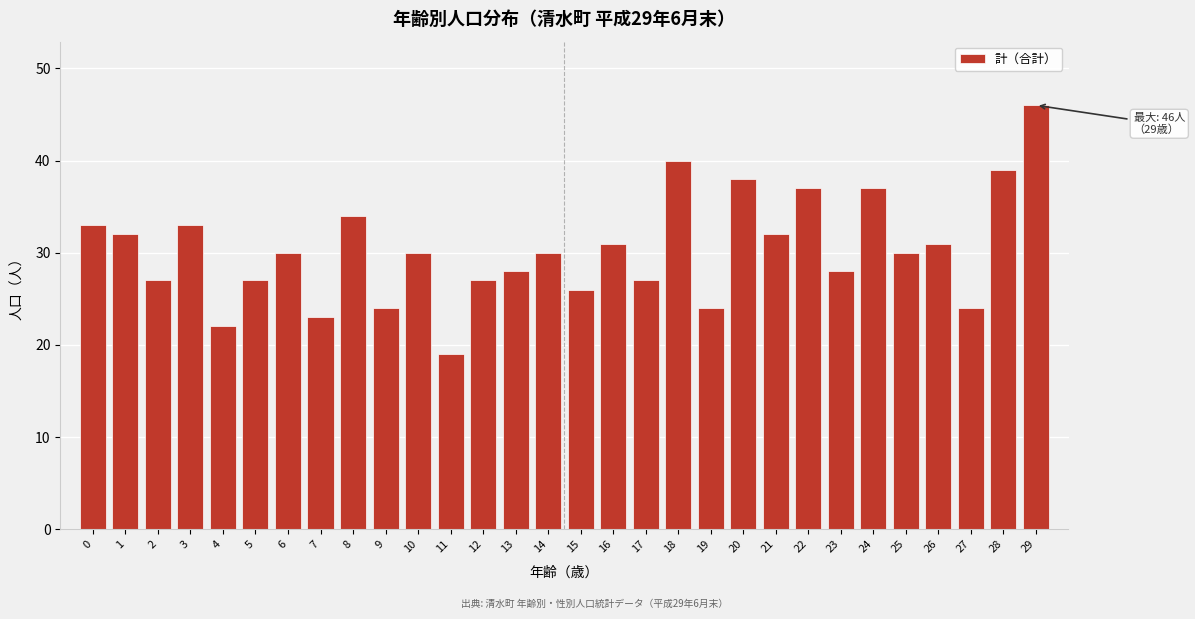

Reading right to left, extract all data points from this chart.

29=46	28=39	27=24	26=31	25=30	24=37	23=28	22=37	21=32	20=38	19=24	18=40	17=27	16=31	15=26	14=30	13=28	12=27	11=19	10=30	9=24	8=34	7=23	6=30	5=27	4=22	3=33	2=27	1=32	0=33